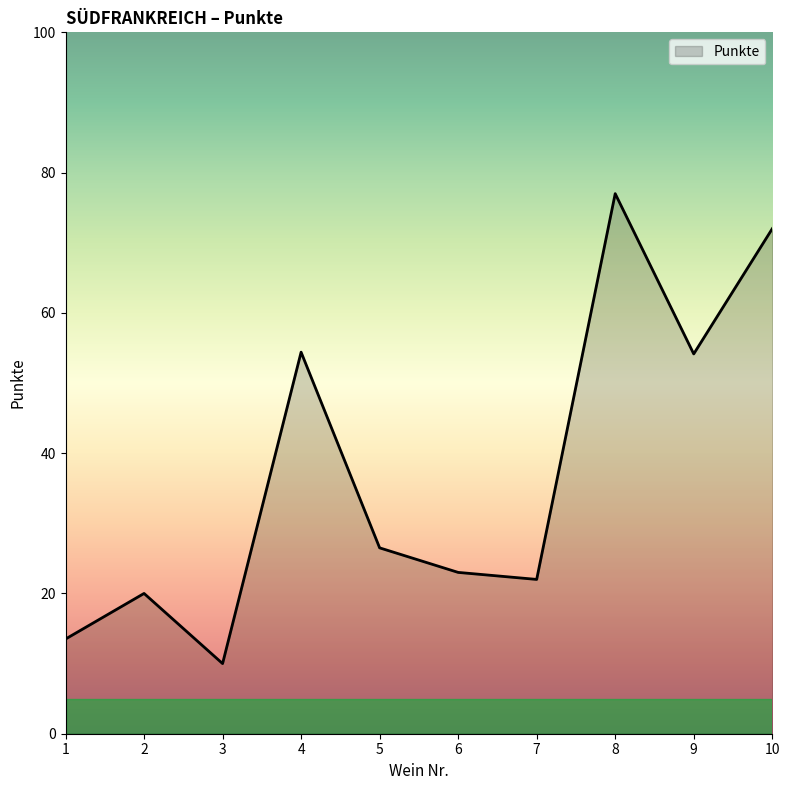

How many values are below 26?

5